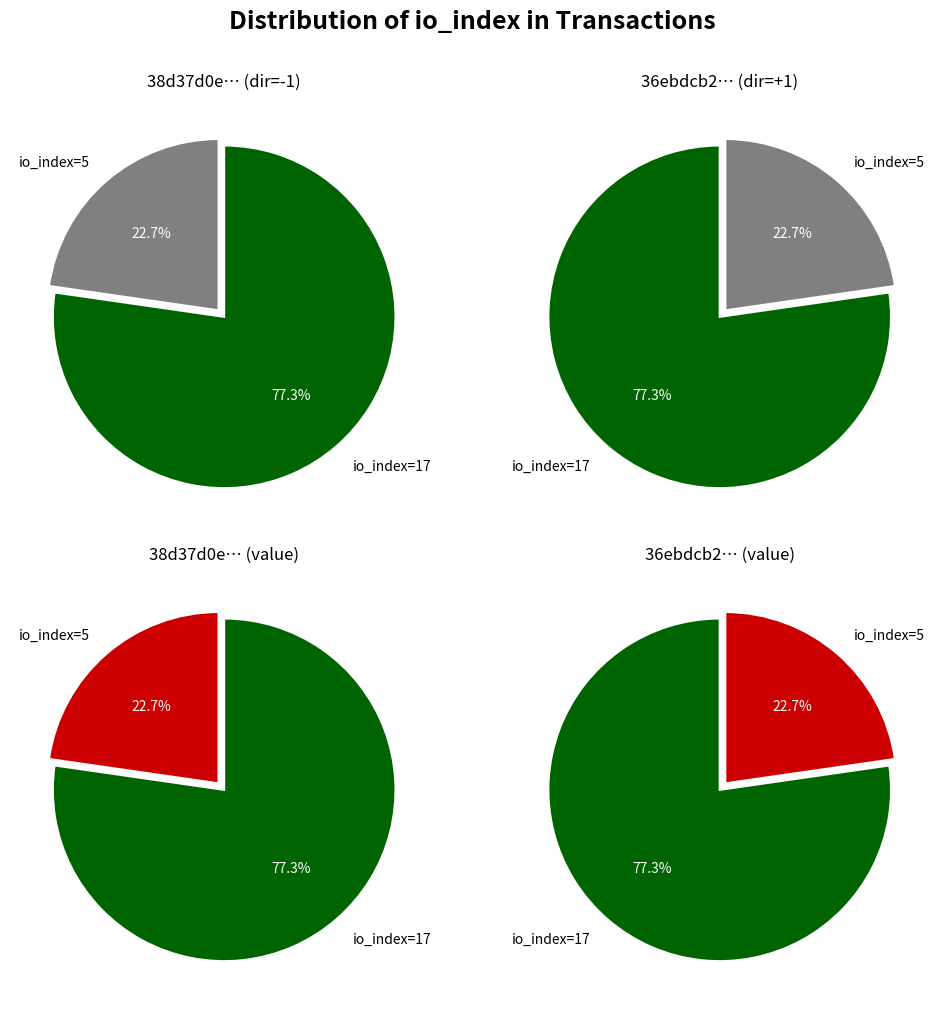

What is the total percentage of io_index=5 and io_index=17?

100.0%